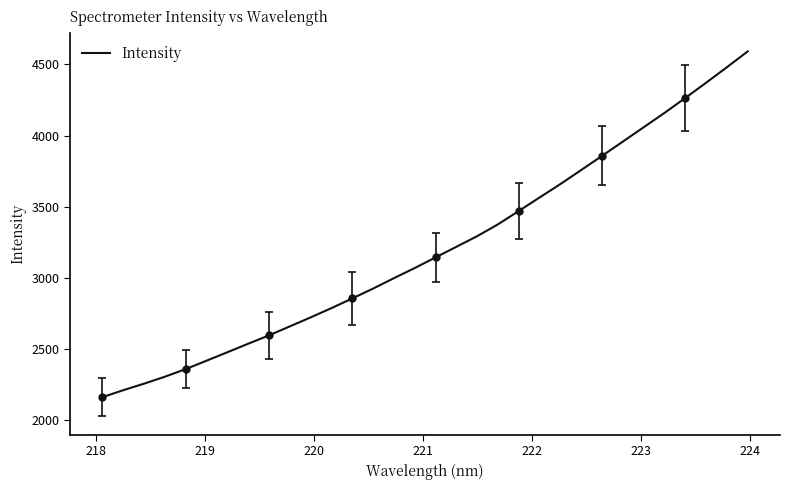

How many distinct data groups are displayed?

1